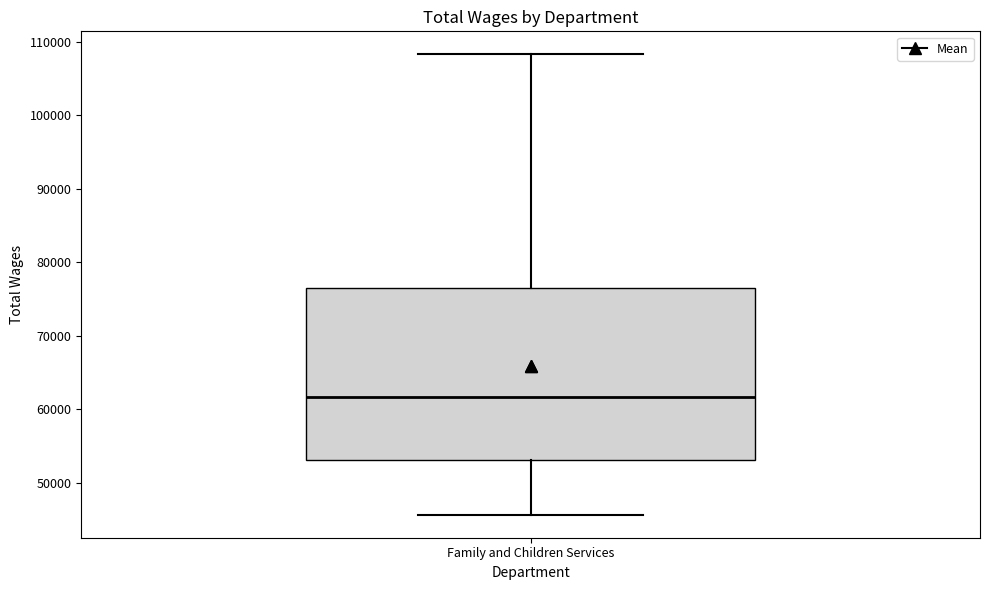

Where is the upper edge of the box for Family and Children Services on the y-axis? The values are not printed on the chart, so give them approximately, as read against the axis.

76000